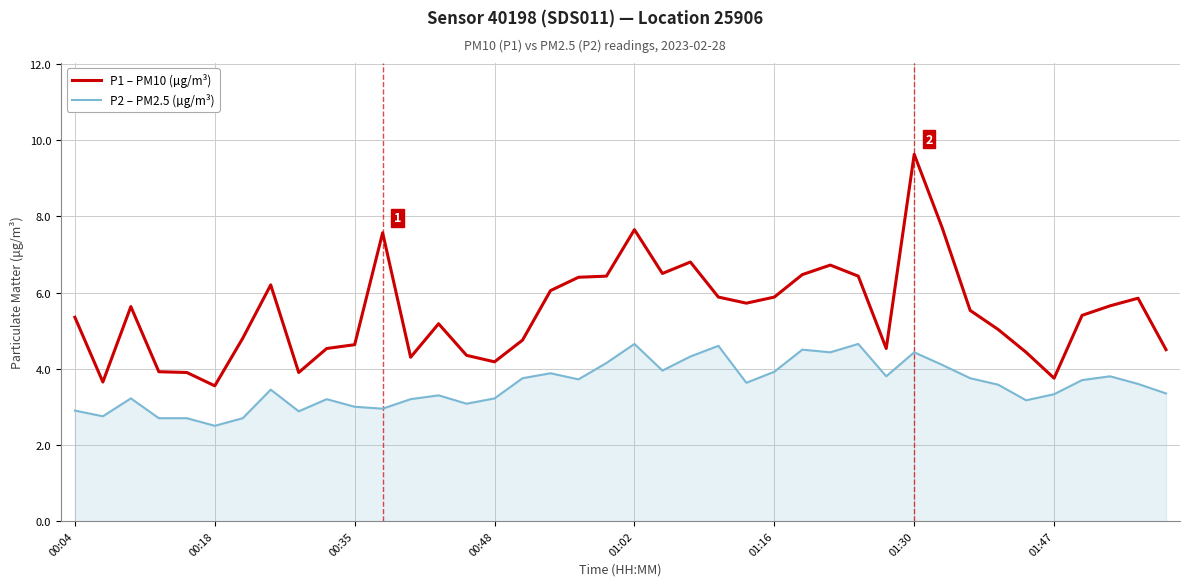

Which series has the largest range (max minus min)?

P1 – PM10 (µg/m³)